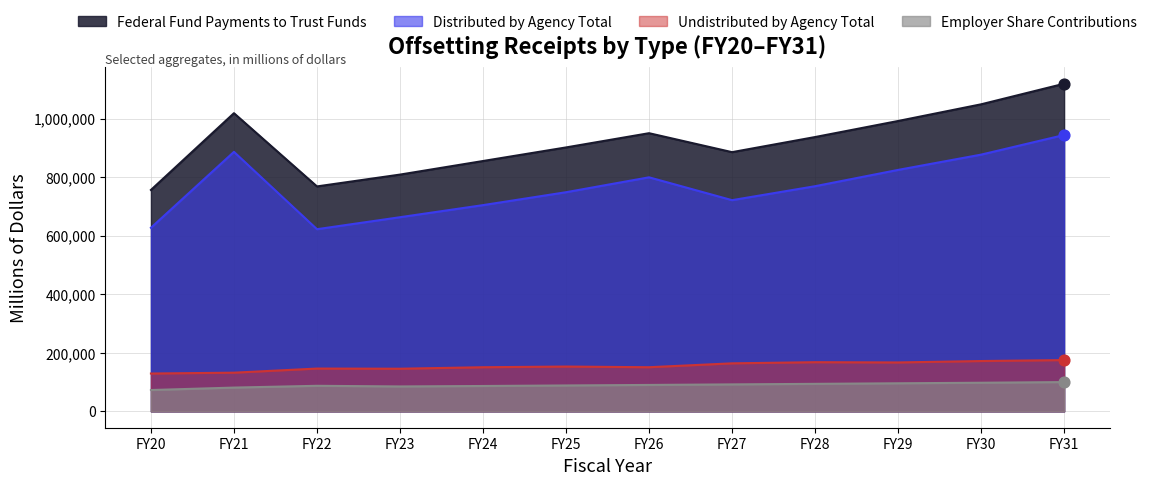

At how many categories does at least one series exceed 1050292?

1